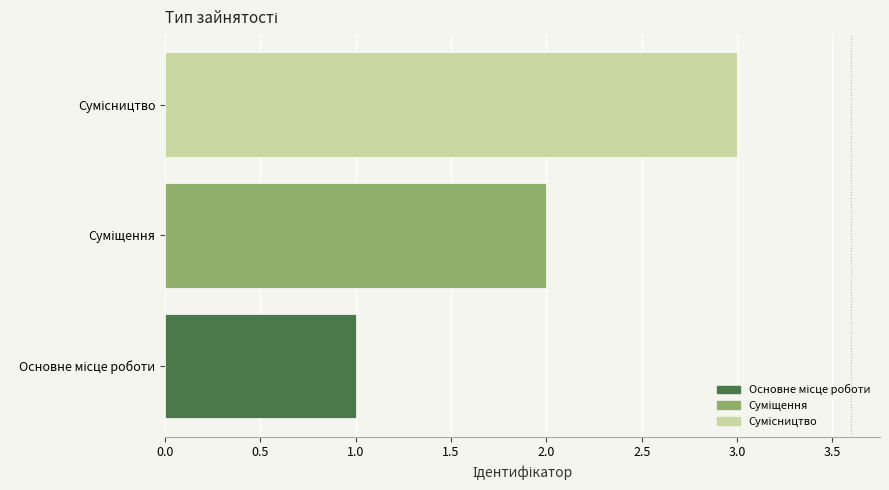

How many series are shown in this chart?

1